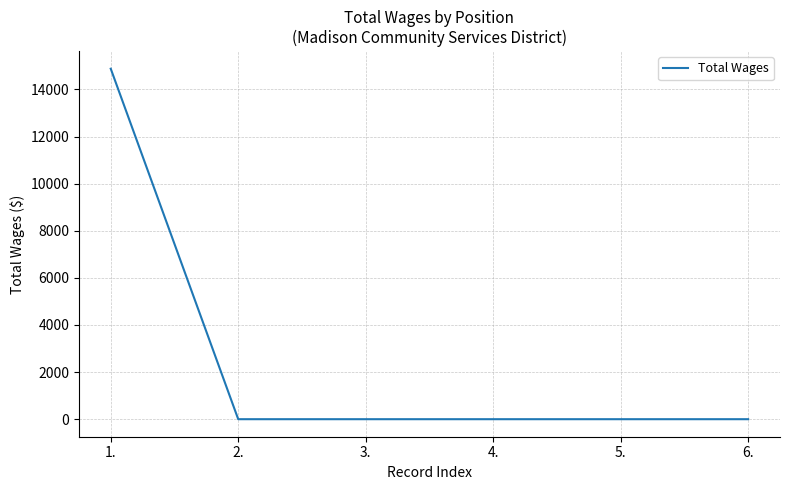

What is the difference between the maximum and minimum values?

14880